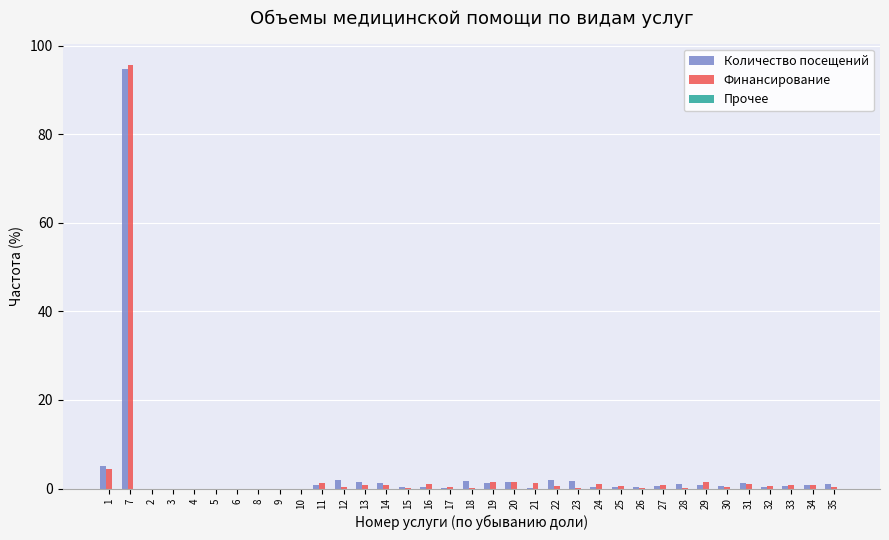

How many categories are shown in the chart?

35